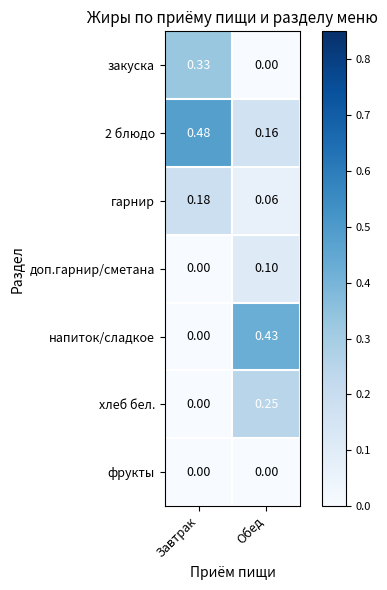

Which series changed the most between Завтрак and Обед?

напиток/сладкое